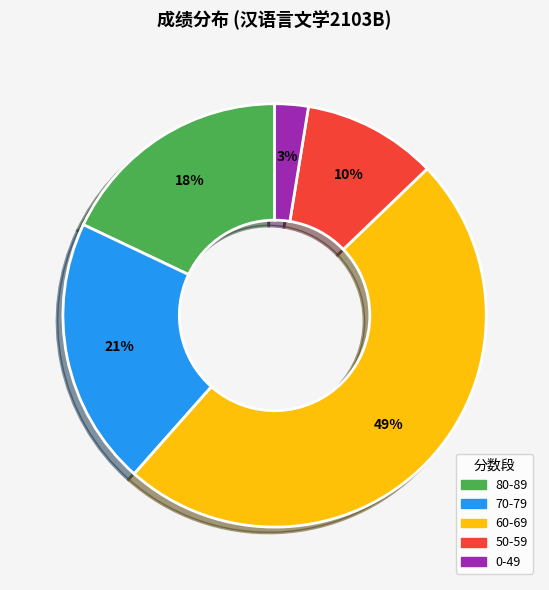

Is there a majority slice in this chart?

No